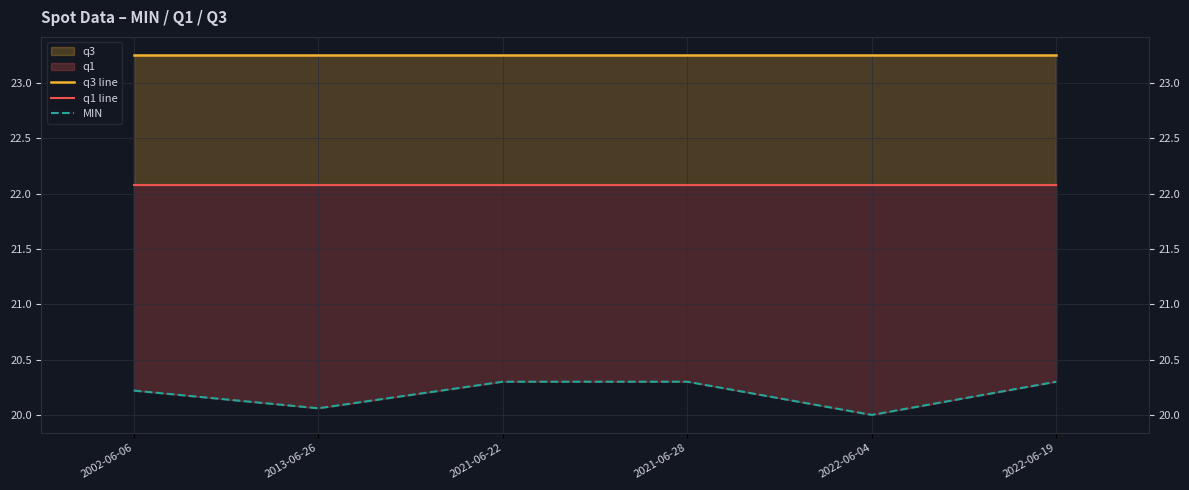

Which series has the widest spread of values?

MIN